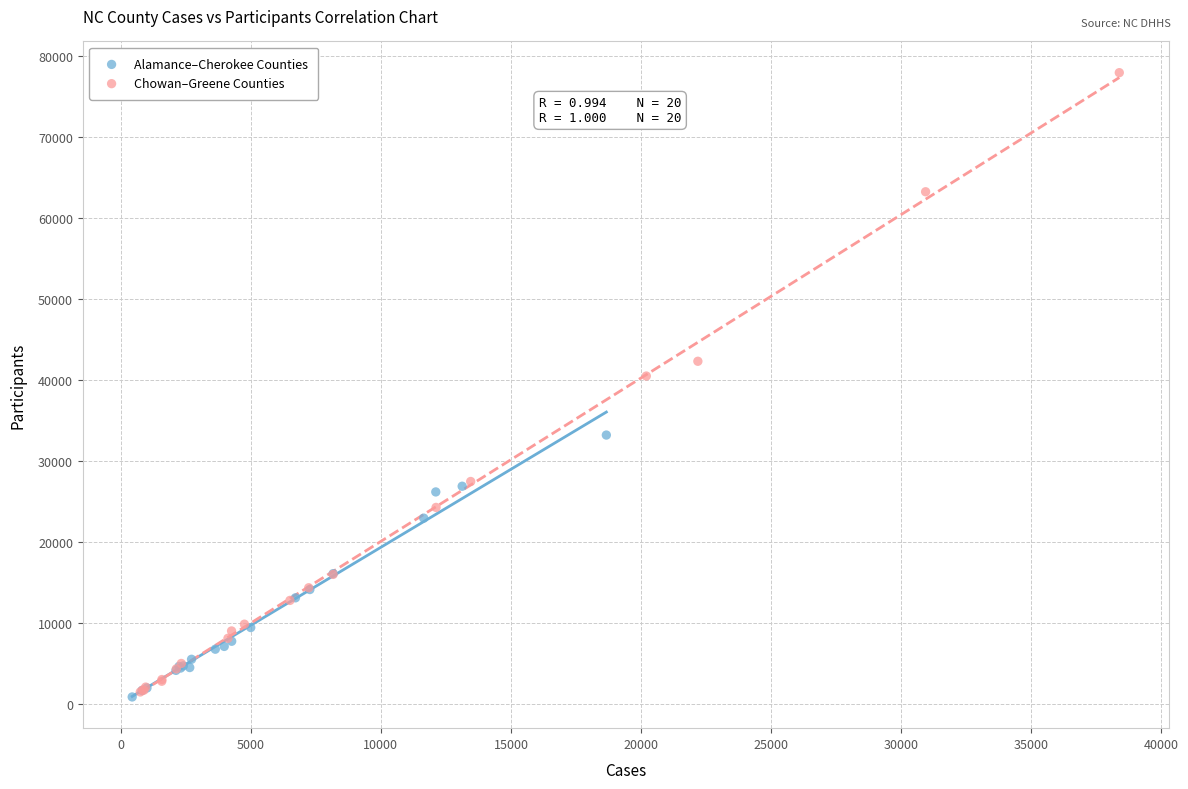

Which series reaches the maximum Y coordinate?

Chowan–Greene Counties